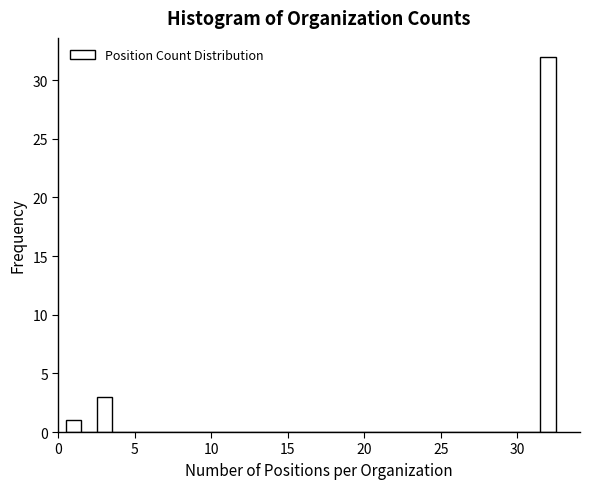

Around what value on the x-axis is the tallest bar? Give the approximate position of its centre, as read against the axis.

32.0